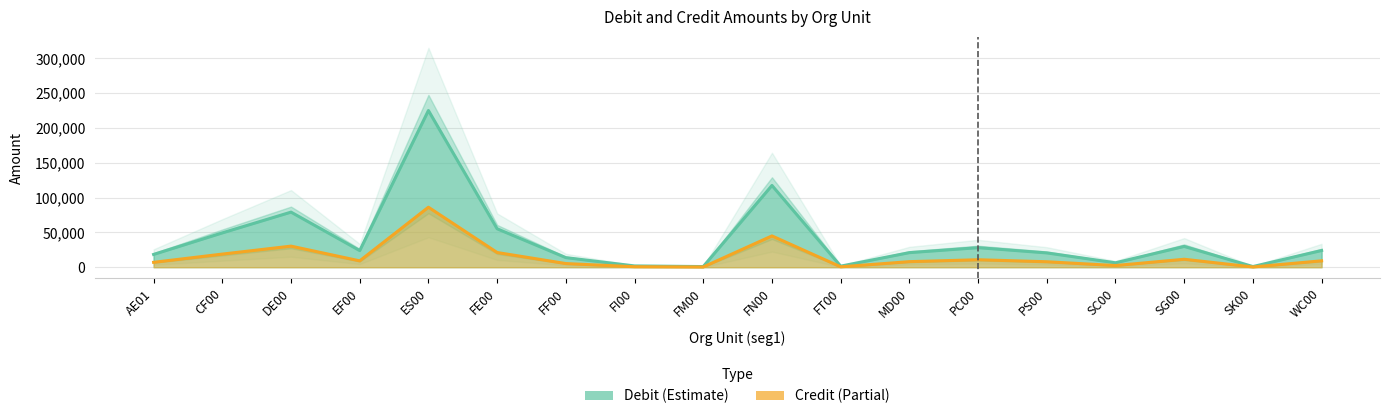

At which category does the chart reach its minimum across all series?

FM00